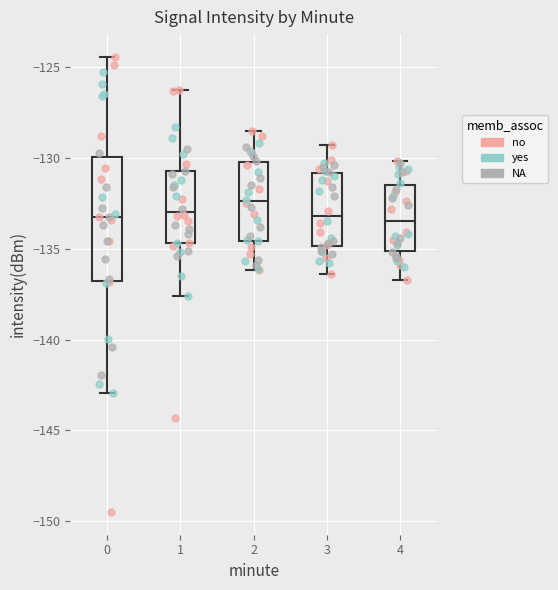

Reading left to right, read every box against the y-axis: the position of its median line, the range the box covers, and the ends of its whiskers. The values are not printed on the chart, so give them approximately, as read against the axis.

0: median -133.5, box -137.0 to -130.0, whiskers -143.0 to -124.5
1: median -133.0, box -134.5 to -130.5, whiskers -137.5 to -126.5
2: median -132.5, box -134.5 to -130.0, whiskers -136.0 to -128.5
3: median -133.0, box -135.0 to -131.0, whiskers -136.5 to -129.5
4: median -133.5, box -135.0 to -131.5, whiskers -136.5 to -130.0